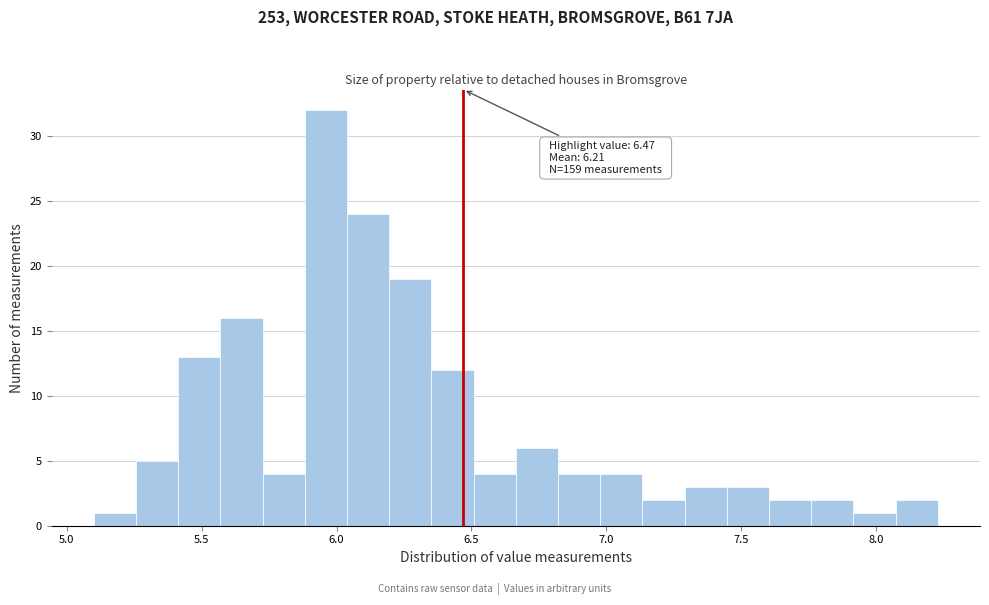

Around what value on the x-axis is the tallest bar? Give the approximate position of its centre, as read against the axis.

5.95